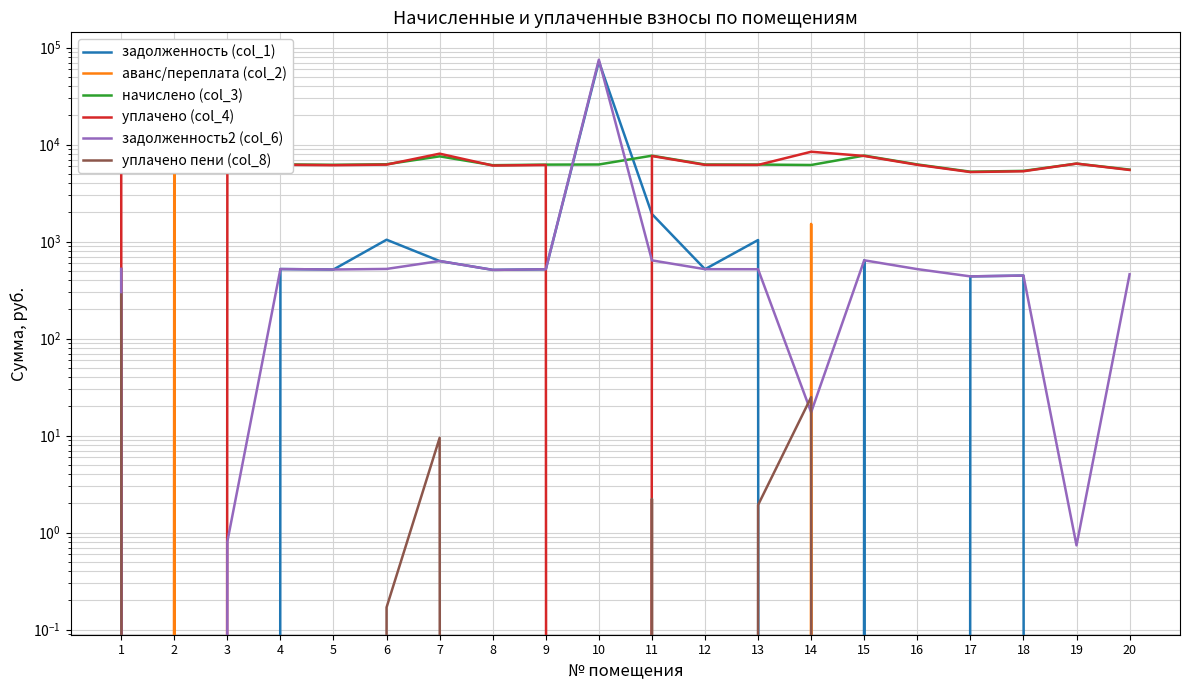

What is the spread (max minus min) of values at 13?

6235.8